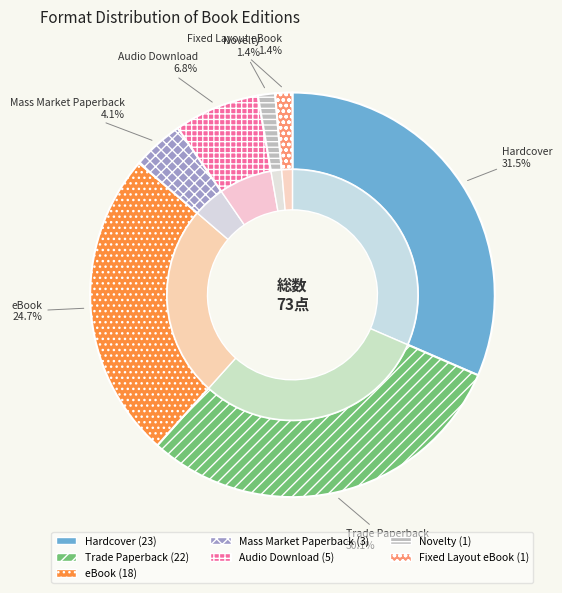

Which has a higher value, Fixed Layout eBook or Trade Paperback?

Trade Paperback